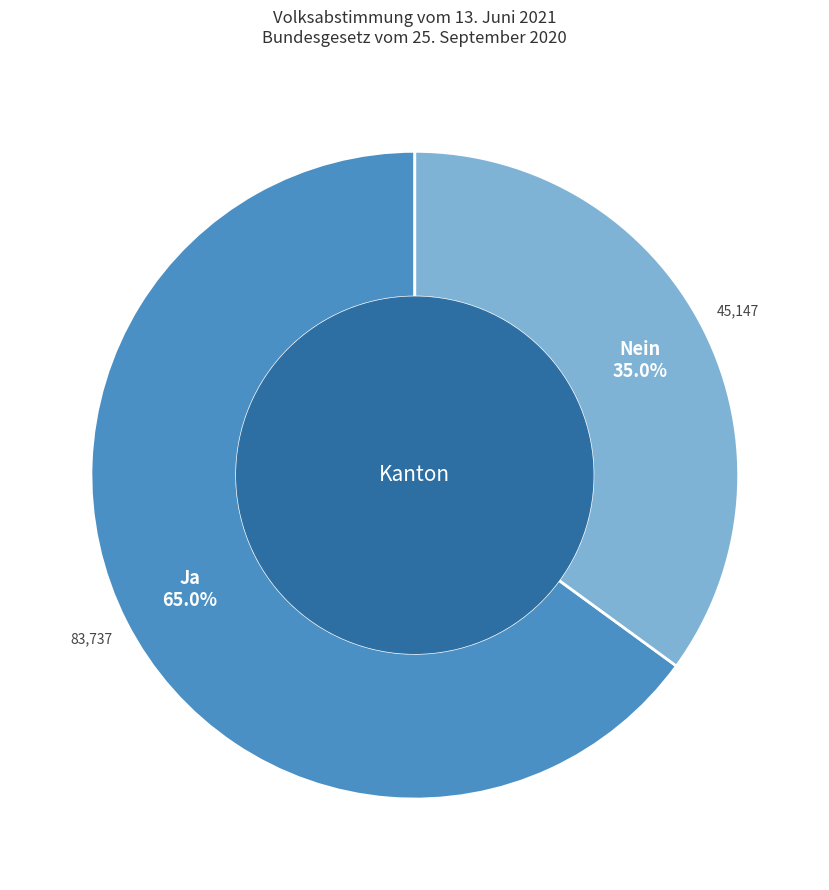

Is there a majority slice in this chart?

Yes